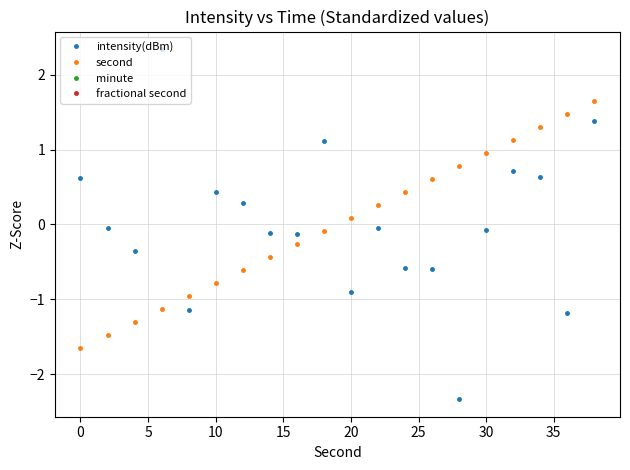

What are all the series names shown in the legend?

intensity(dBm), second, minute, fractional second